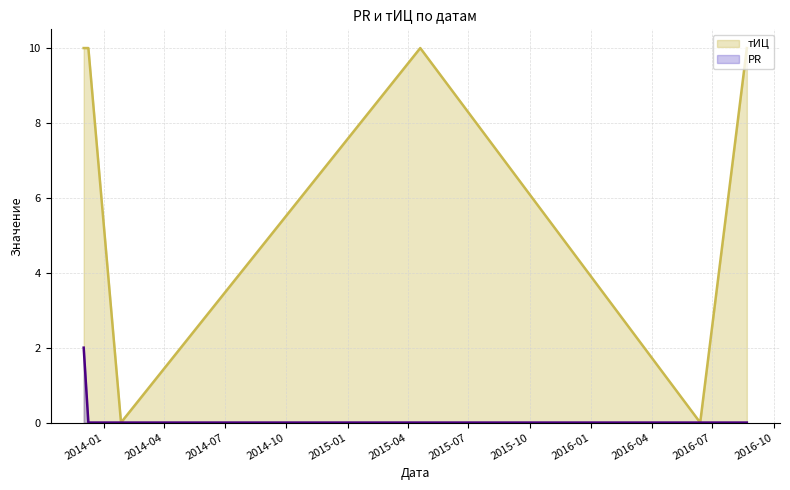

True or false: тИЦ and PR intersect in this chart.

False